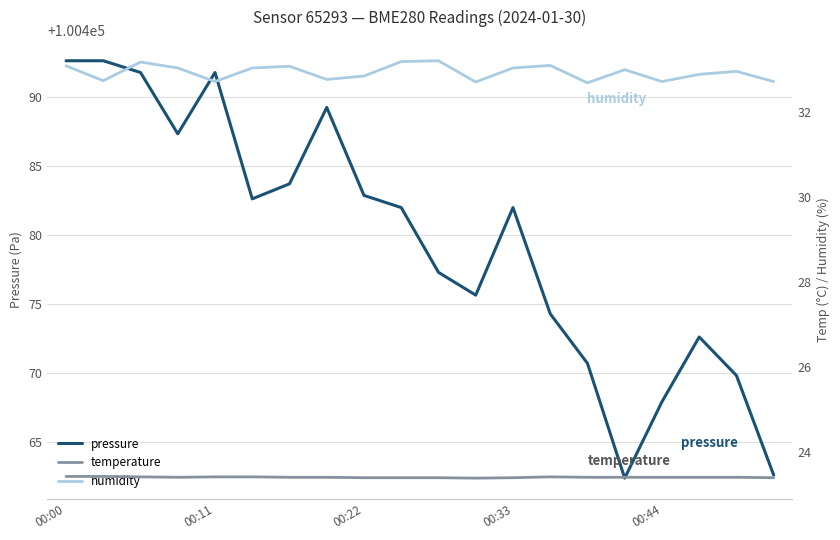

Is the value of pressure at 5 greater than the value of humidity at 18?

Yes